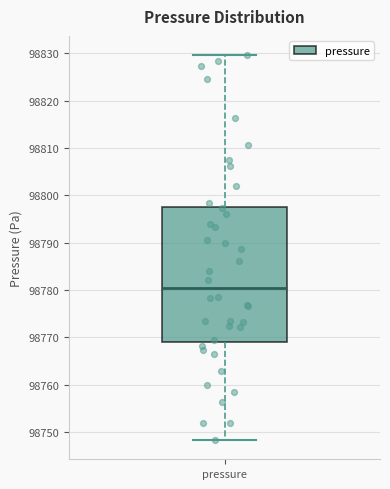

Transcribe this box plot: give where the median line is, the range the box spans, and where the two whiskers end, as read against the y-axis. The values are not printed on the chart, so give them approximately, as read against the axis.

median 98780, box 98769 to 98798, whiskers 98748 to 98830